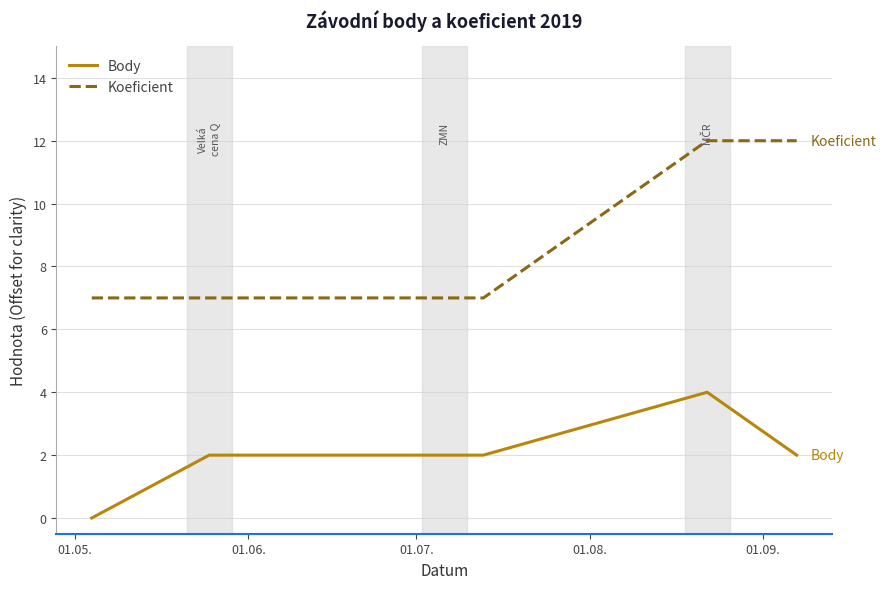

Which series has the largest total across all categories?

Koeficient